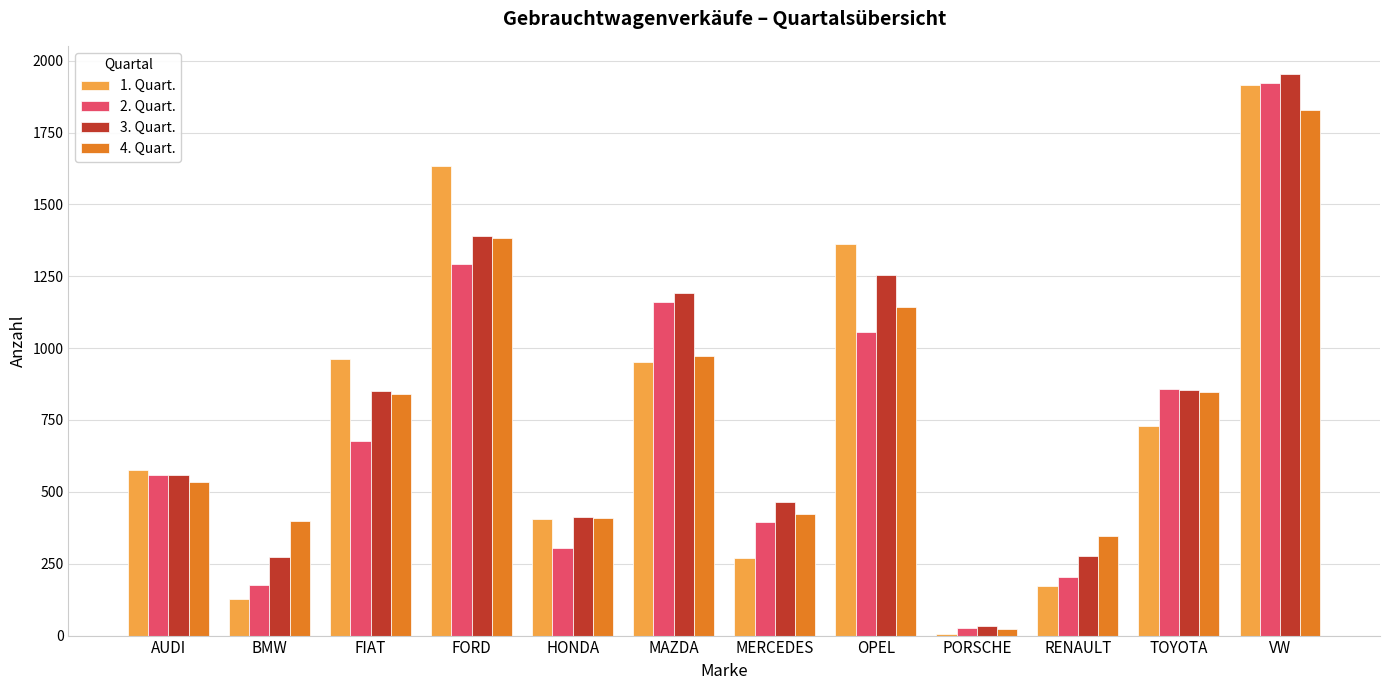

Which series has the largest total across all categories?

3. Quart.